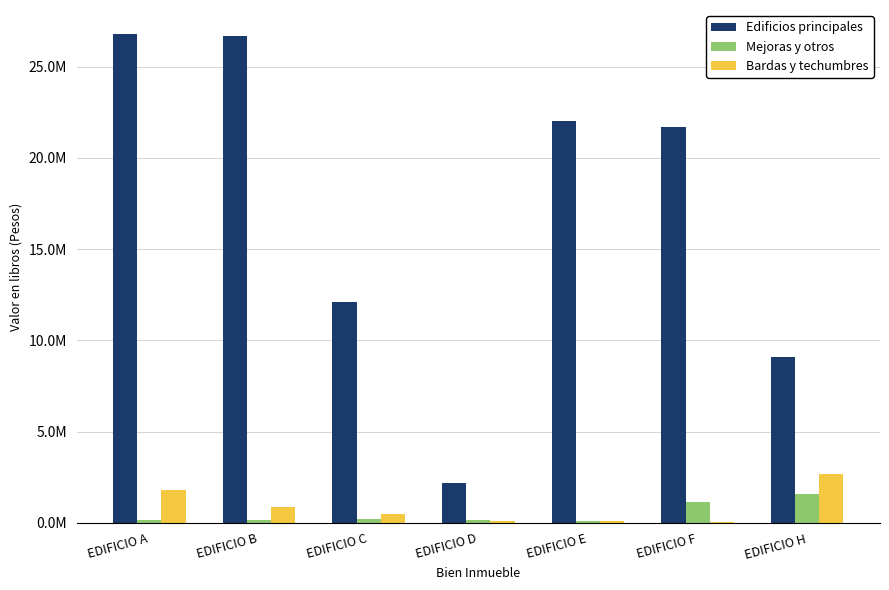

True or false: Bardas y techumbres has a value of 892991.9 at EDIFICIO B.

True